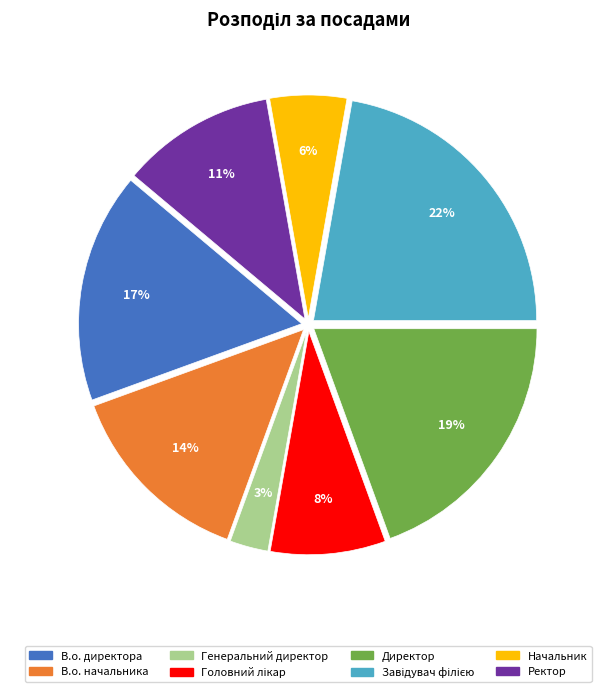

What is the smallest slice in the pie chart?

Генеральний директор